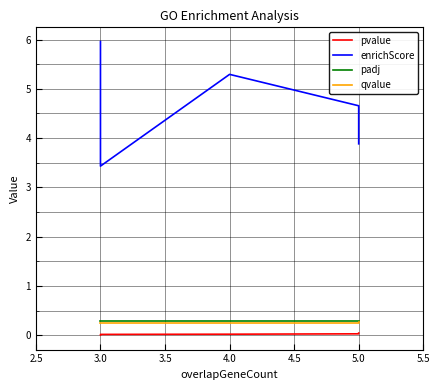

Count the number of categories in the chart.

8